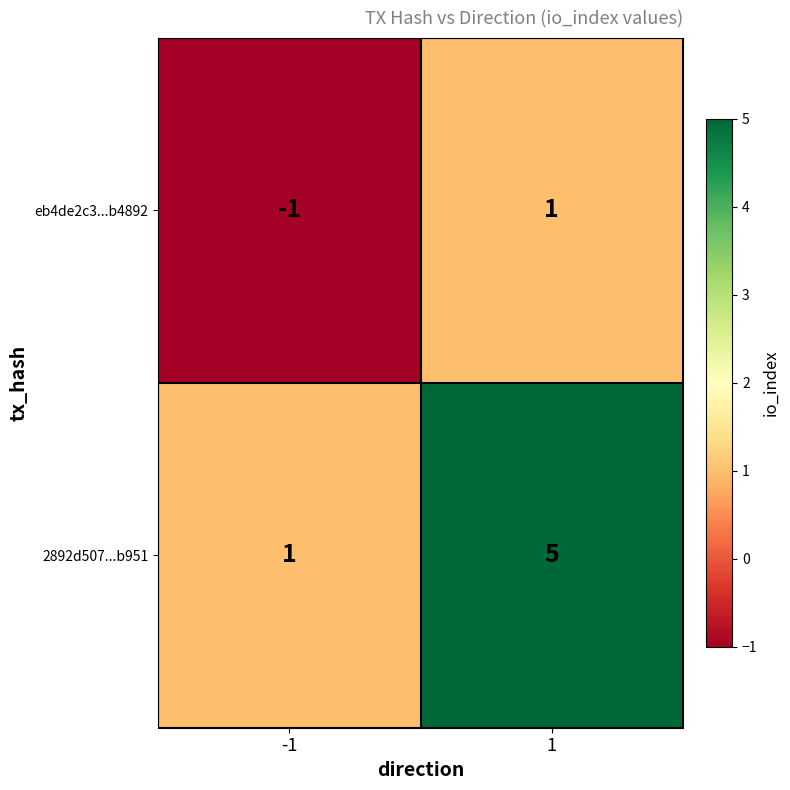

What is the difference between the maximum and minimum values in the 2892d507...b951 series?

4